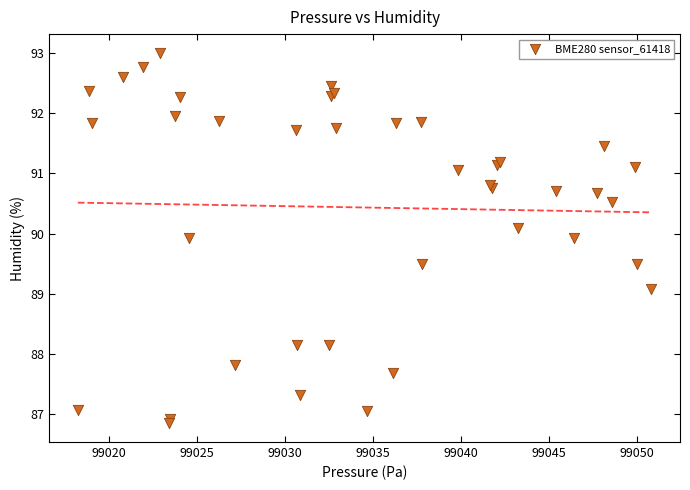

What Y value in the scatter plot is closest to 89?

89.1